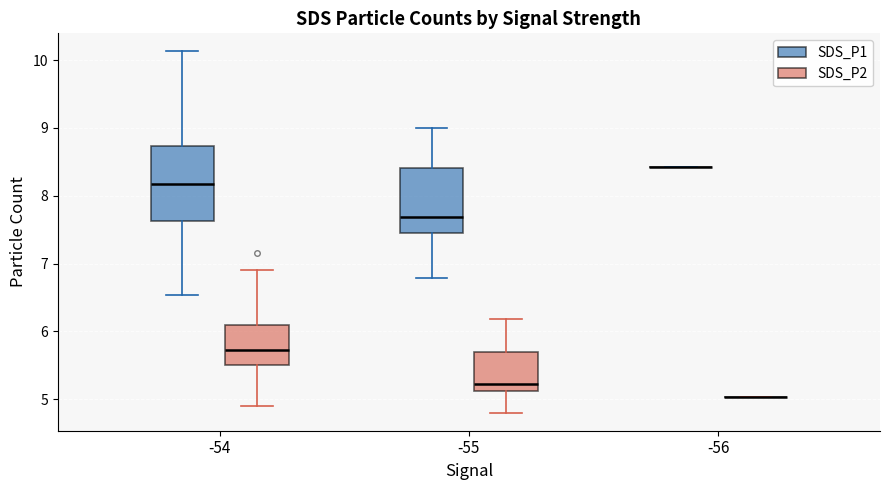

Reading left to right, read every box against the y-axis: the position of its median line, the range the box covers, and the ends of its whiskers. The values are not printed on the chart, so give them approximately, as read against the axis.

-54 (SDS_P1): median 8.2, box 7.6 to 8.7, whiskers 6.5 to 10.1
-54 (SDS_P2): median 5.7, box 5.5 to 6.1, whiskers 4.9 to 6.9
-55 (SDS_P1): median 7.7, box 7.5 to 8.4, whiskers 6.8 to 9.0
-55 (SDS_P2): median 5.2, box 5.1 to 5.7, whiskers 4.8 to 6.2
-56 (SDS_P1): box collapsed to a line at 8.4, whiskers 8.4 to 8.4
-56 (SDS_P2): box collapsed to a line at 5.0, whiskers 5.0 to 5.0